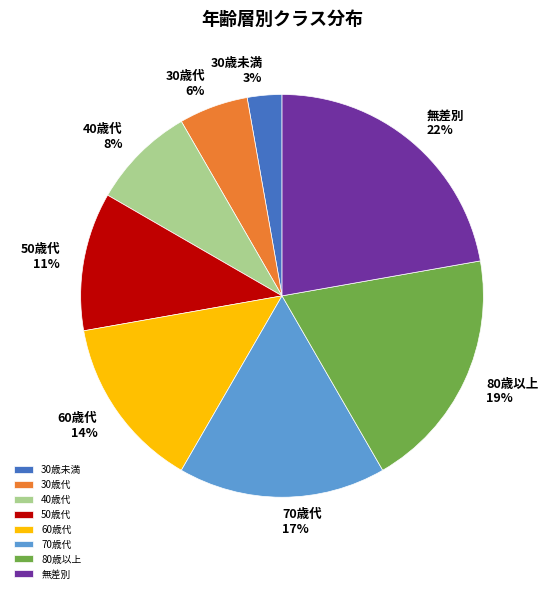

What percentage is the 50歳代 slice, to the nearest percent?

11%